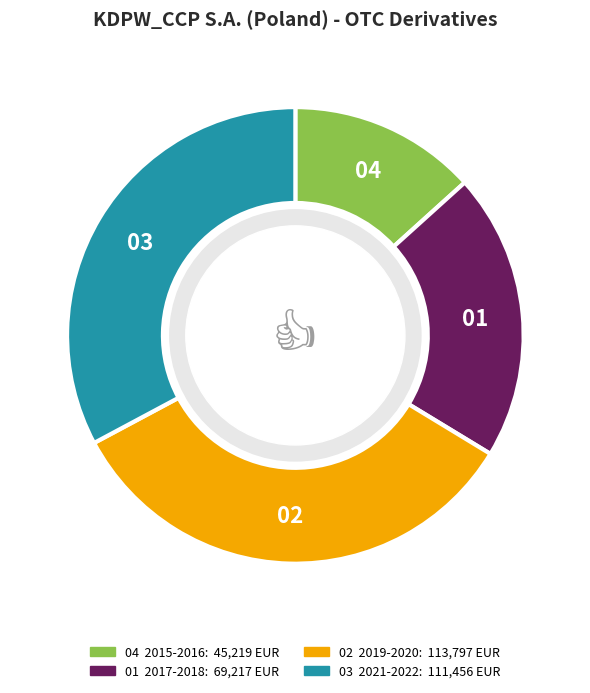

Is there a majority slice in this chart?

No